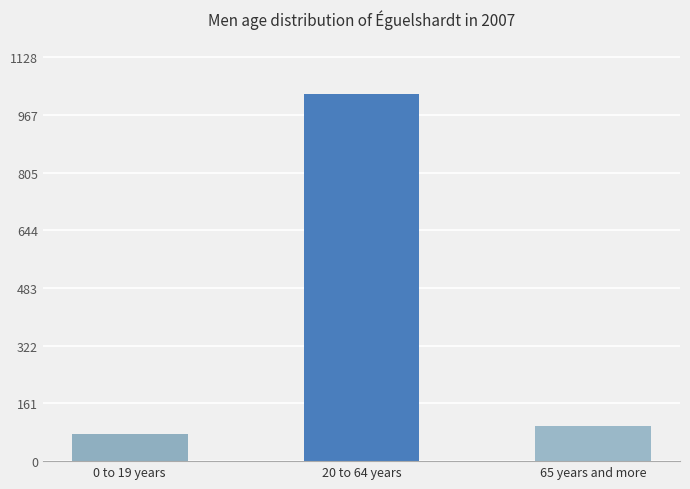

The value at 20 to 64 years is 589.7. True or false?

False